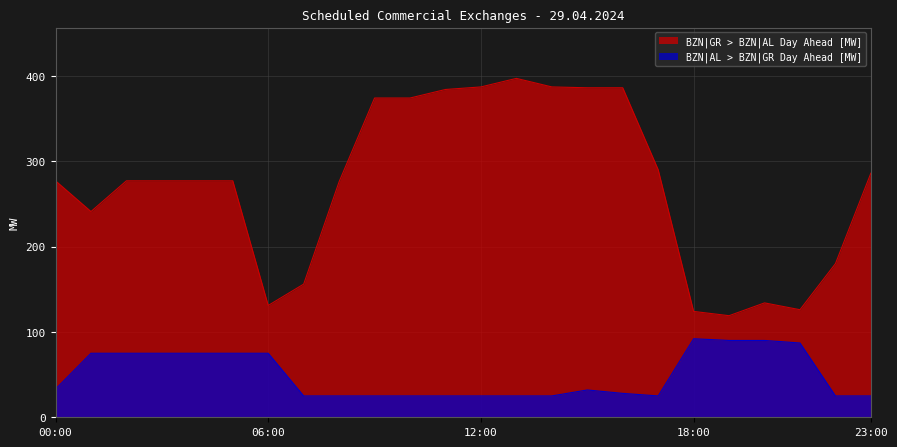

What is the total value across all series at 04:00-05:00?

352